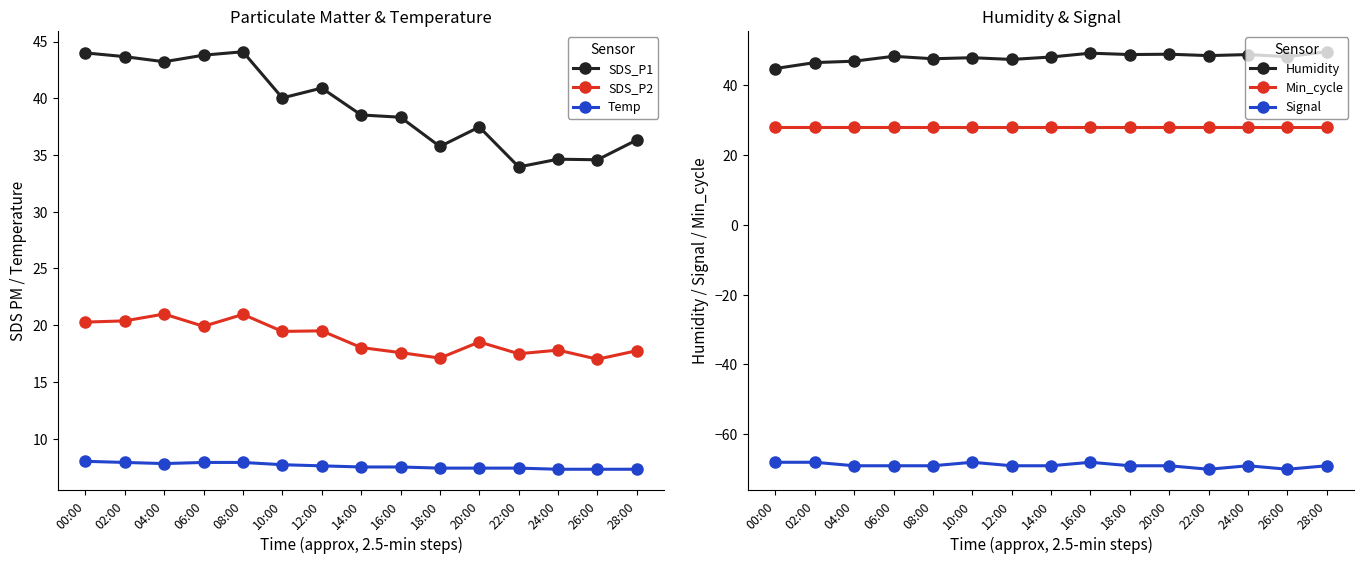

List the series in order of their peak value, highest first.

Humidity, SDS_P1, Min_cycle, SDS_P2, Temp, Signal